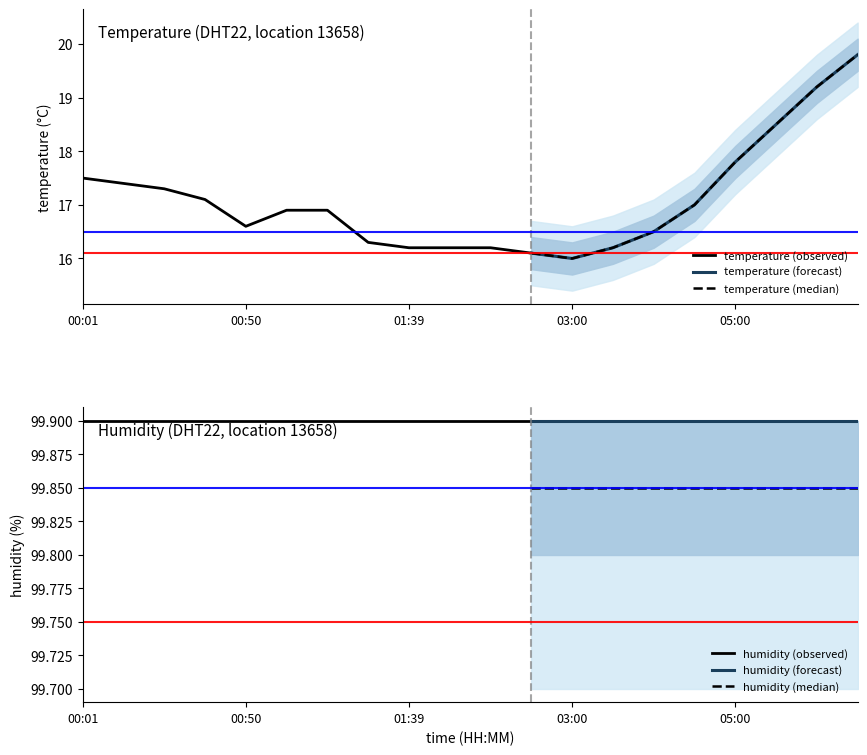

How many data points does each series have?

20